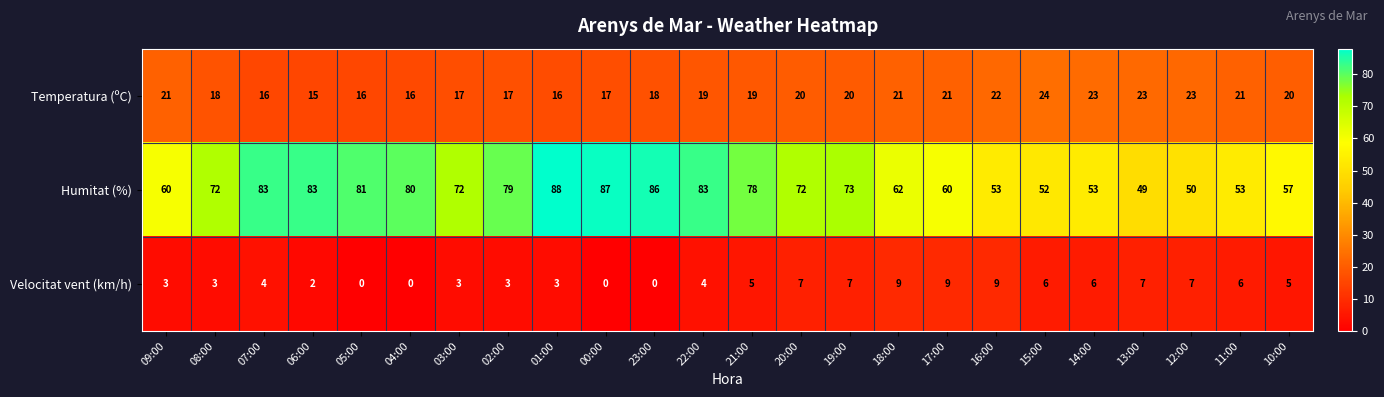

What is the difference between the Velocitat vent (km/h) values at 04:00 and 11:00?

6